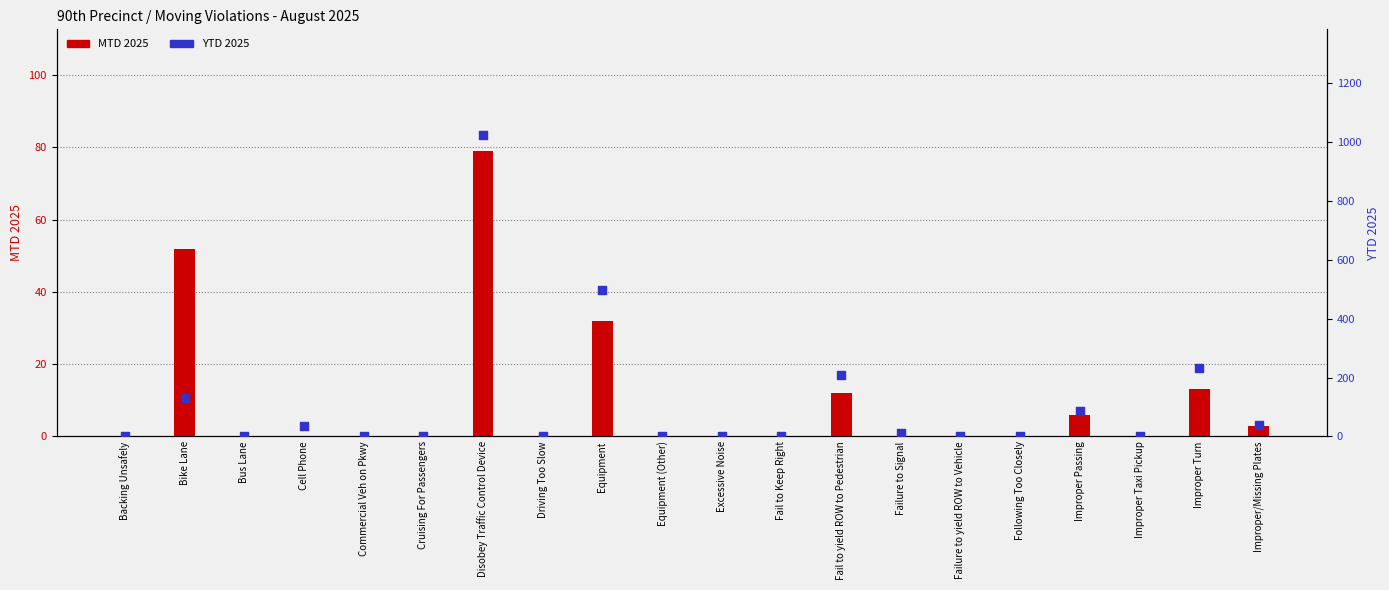

Is the value of MTD 2025 at Equipment (Other) greater than the value of YTD 2025 at Fail to yield ROW to Pedestrian?

No